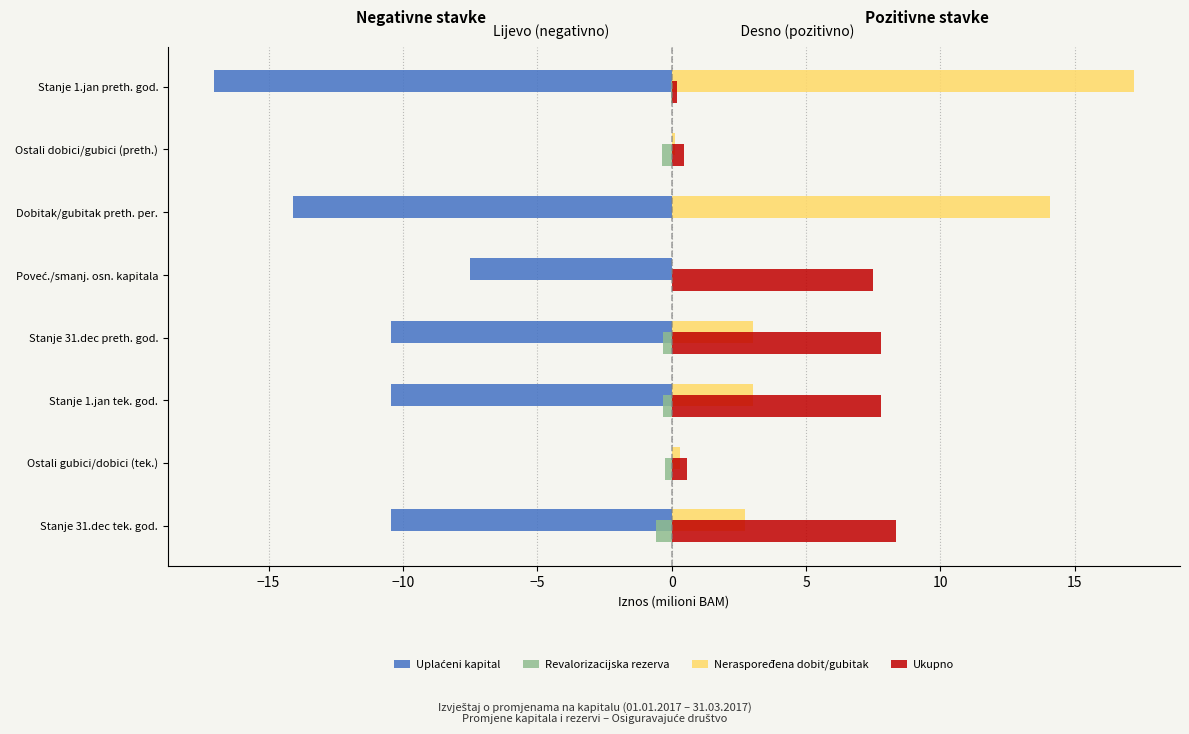

What is the maximum value for Ukupno?

8.3